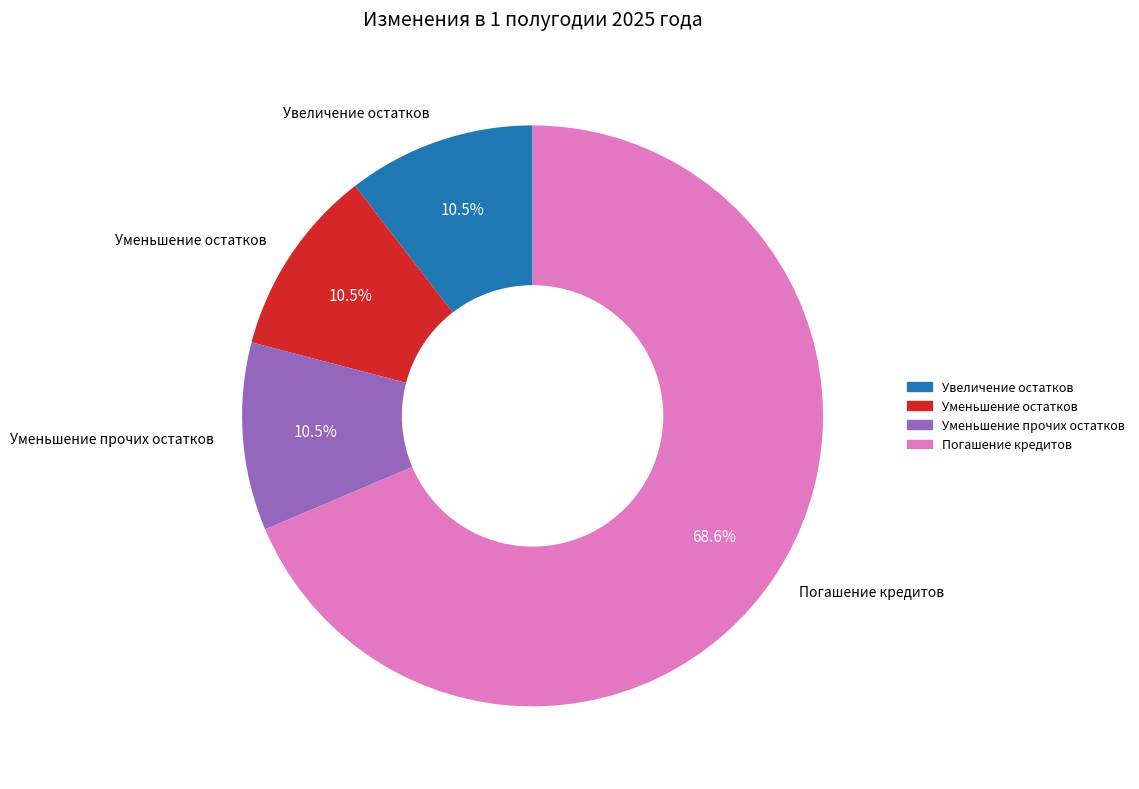

How many segments does this pie chart have?

4